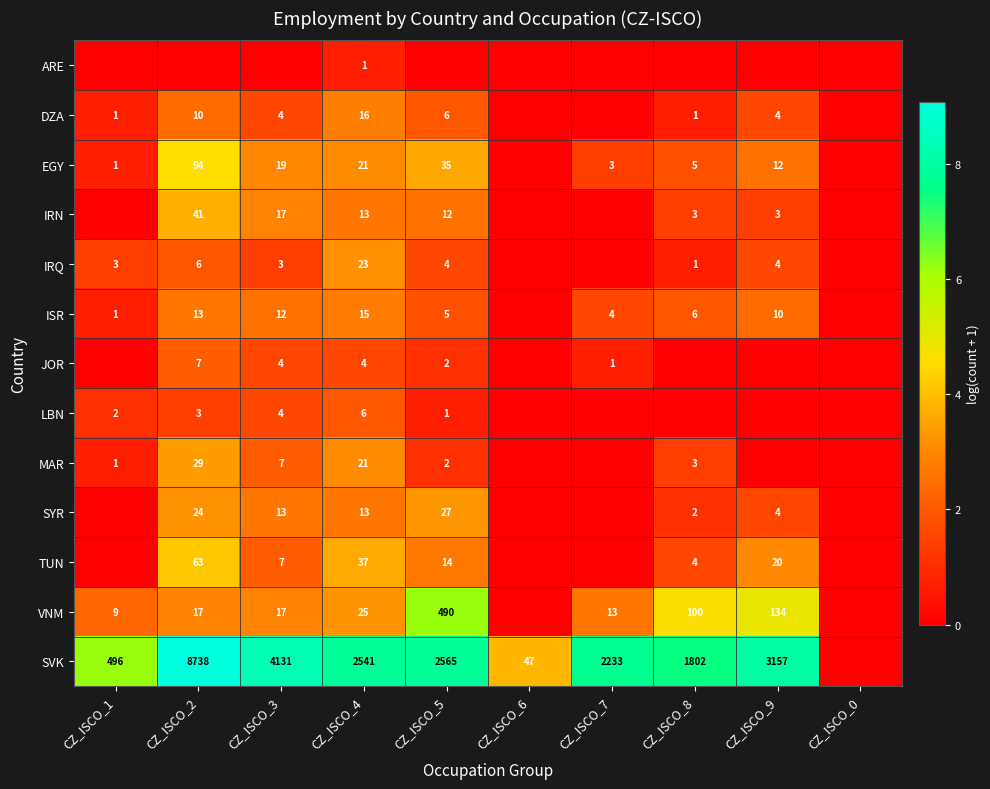

What is the total value across all series at CZ_ISCO_4?

2736